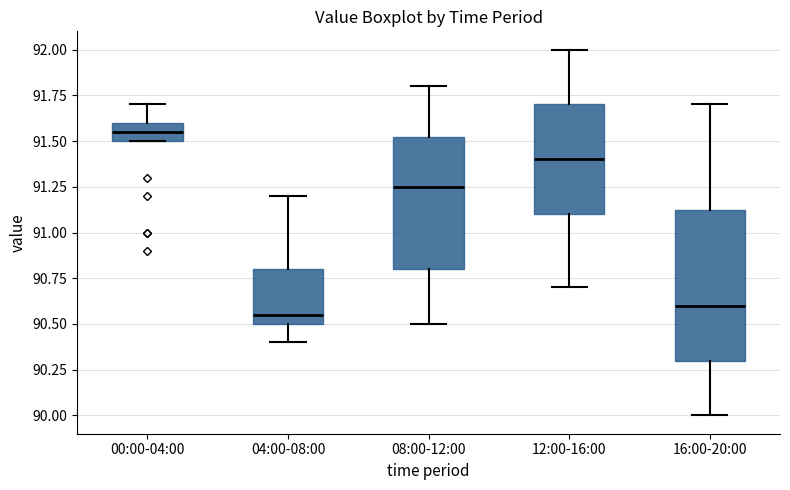

Which box's median line is the highest?

00:00-04:00